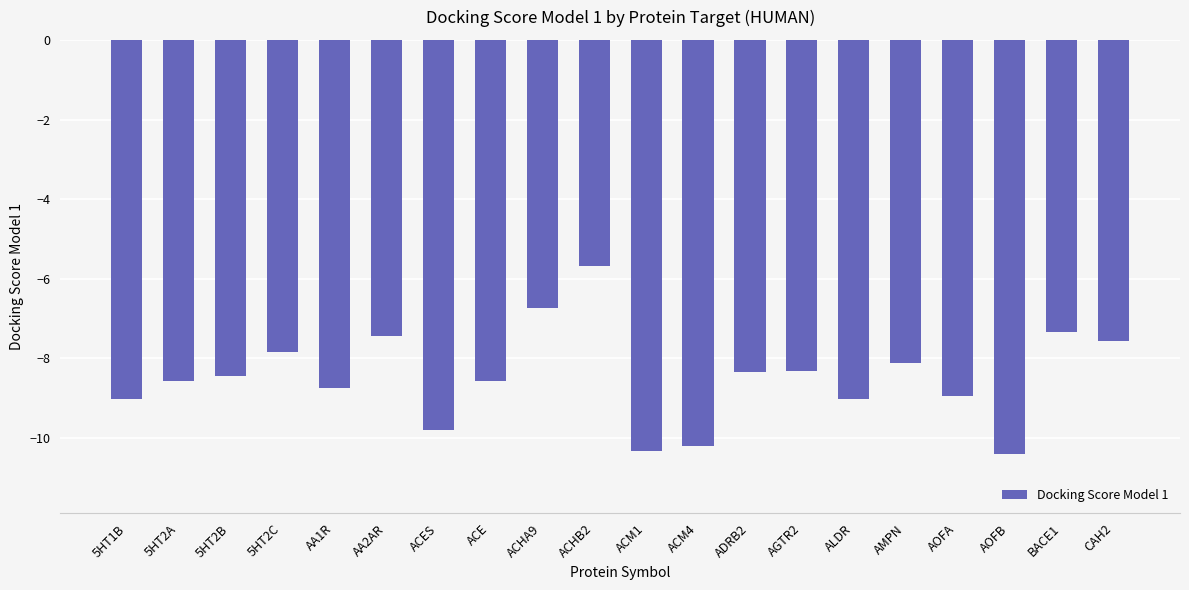

What value does the data have at 5HT2B?

-8.4